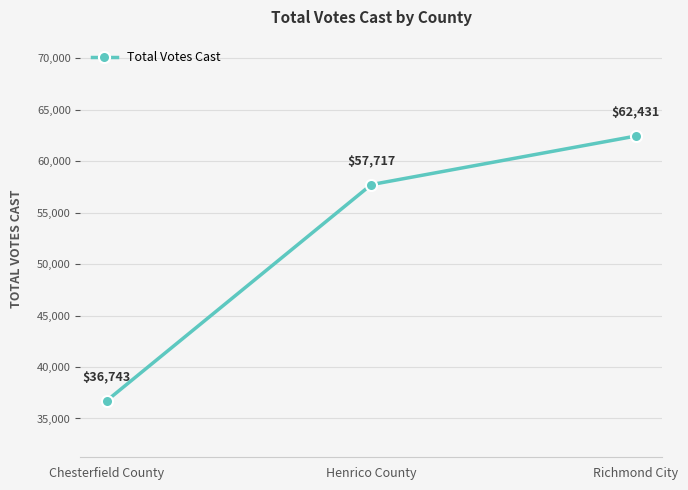

What is the difference between the values at Henrico County and Richmond City?

4714